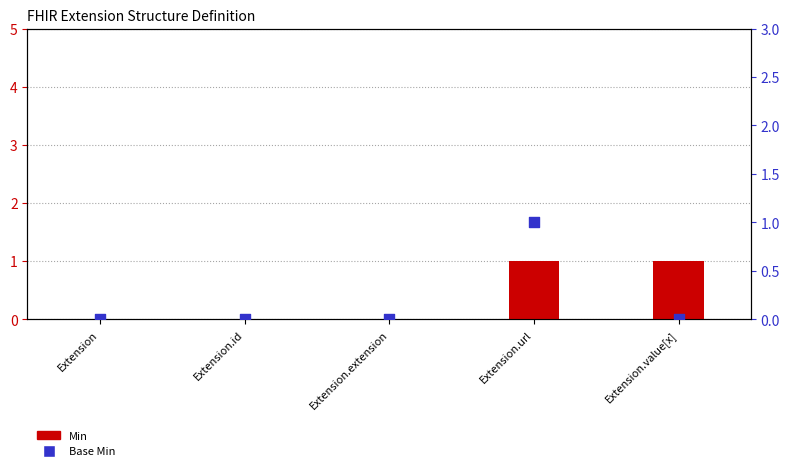

What are all the series names shown in the legend?

Min, Base Min